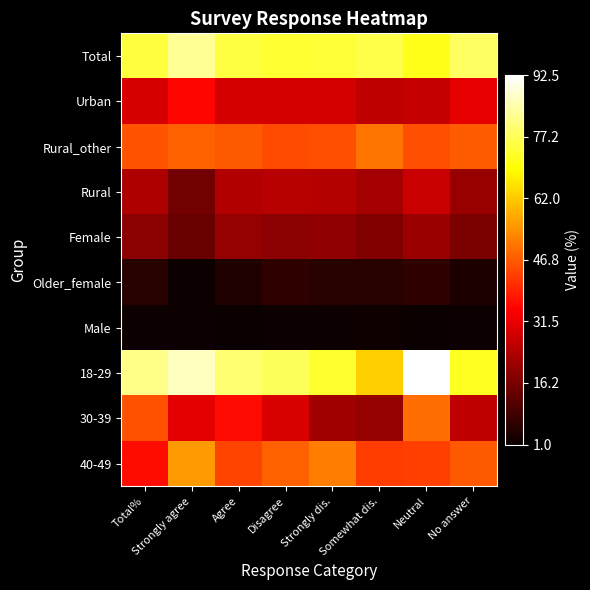

Which series has the largest total across all categories?

18-29